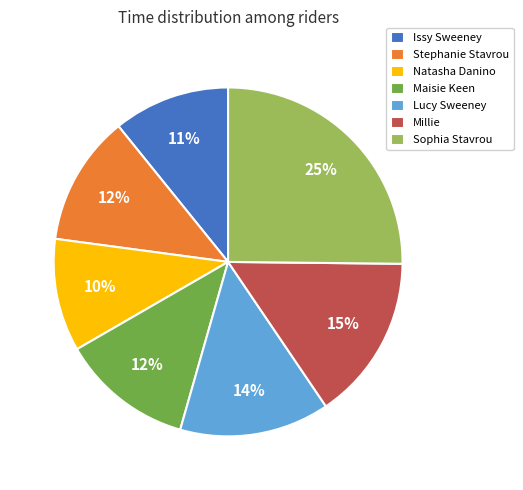

To the nearest percent, what portion does Lucy Sweeney represent?

14%